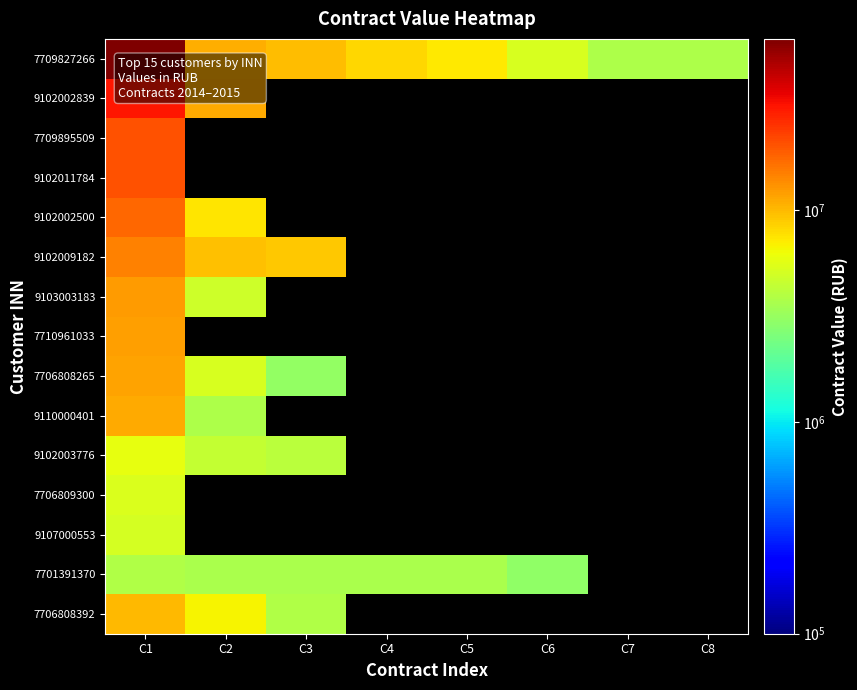

Where is 9102009182 nearest to the value 12018977?

C2